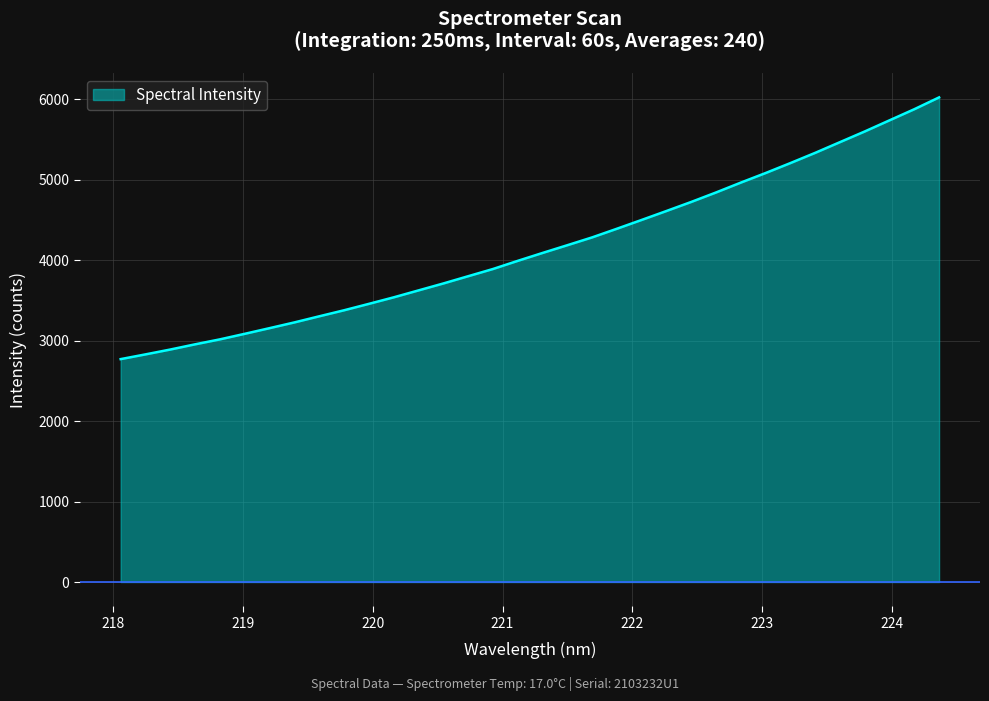

How many categories are shown in the chart?

34